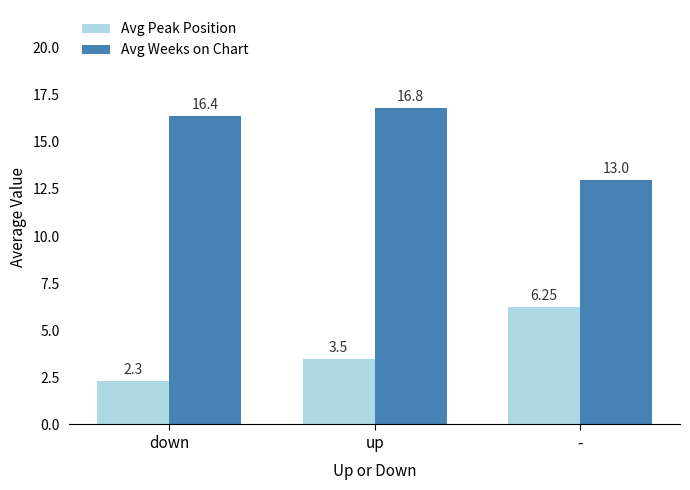

Is the value of Avg Peak Position at - greater than the value of Avg Weeks on Chart at -?

No